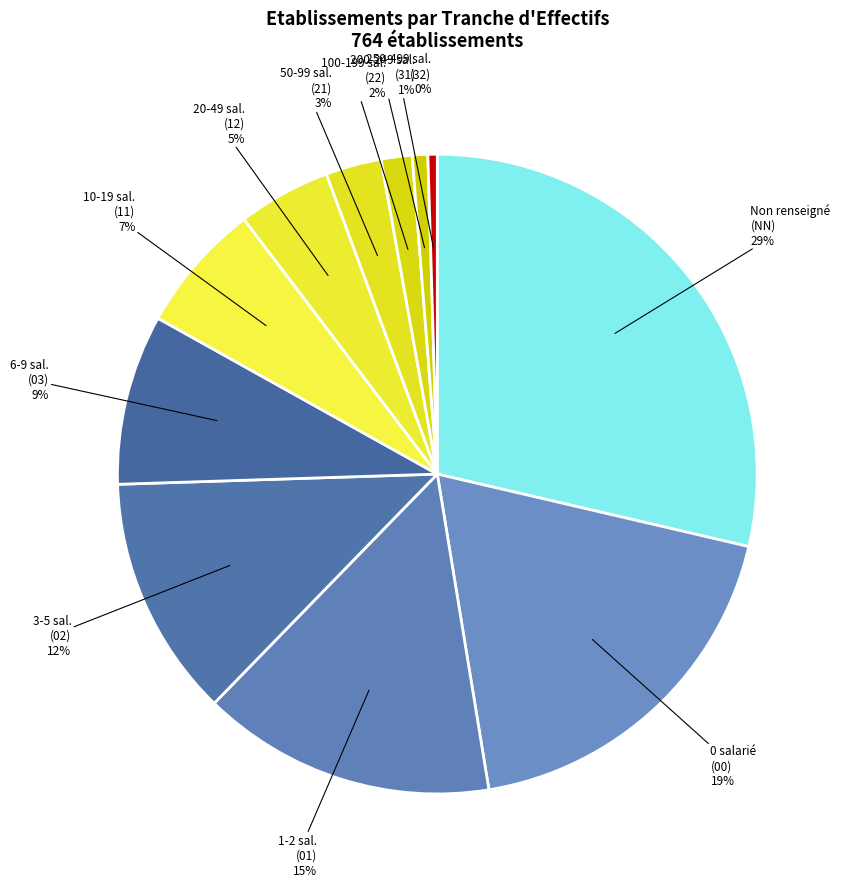

To the nearest percent, what portion does 100-199 sal. (22) represent?

2%